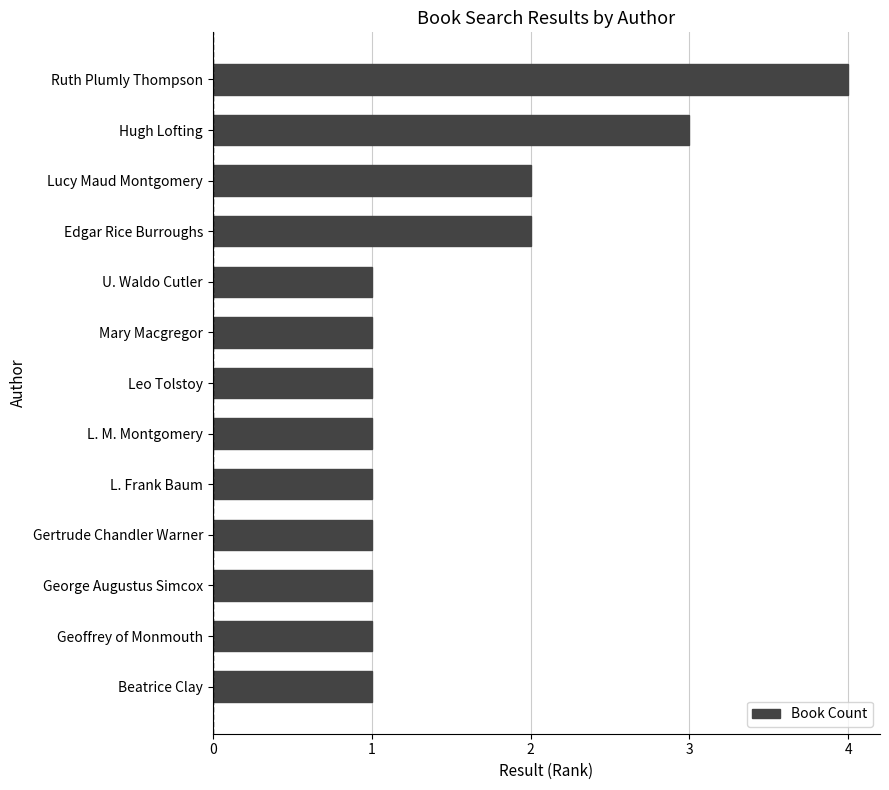

The chart shows a value of 1 at Gertrude Chandler Warner. True or false?

True